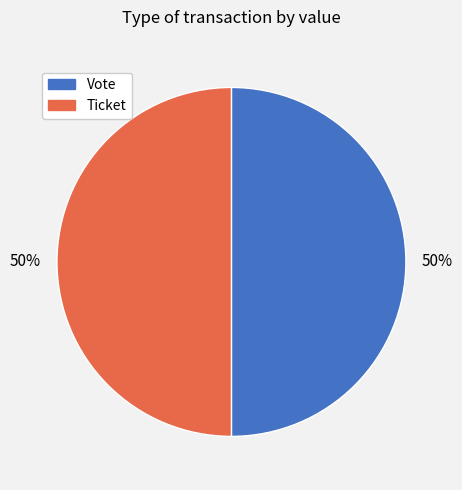

True or false: Vote accounts for 99% of the total.

False